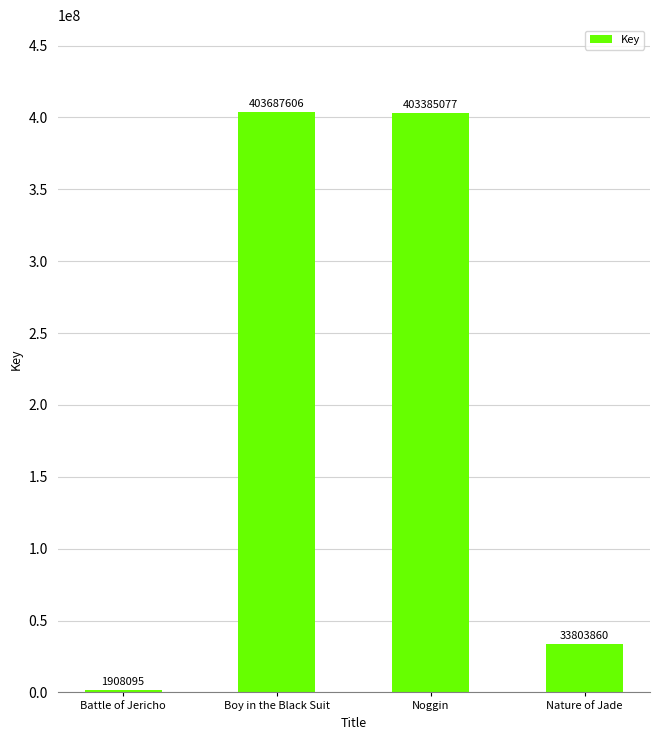

Reading left to right, extract all data points from this chart.

Battle of Jericho=1908095	Boy in the Black Suit=403687606	Noggin=403385077	Nature of Jade=33803860